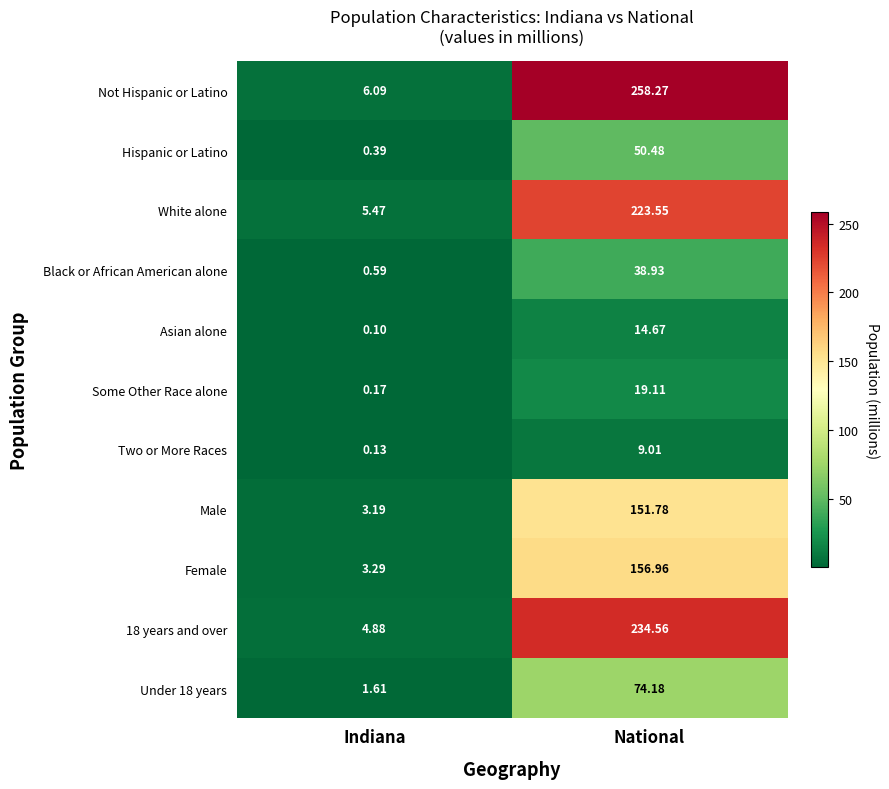

At which label is Male closest to 77?

Indiana